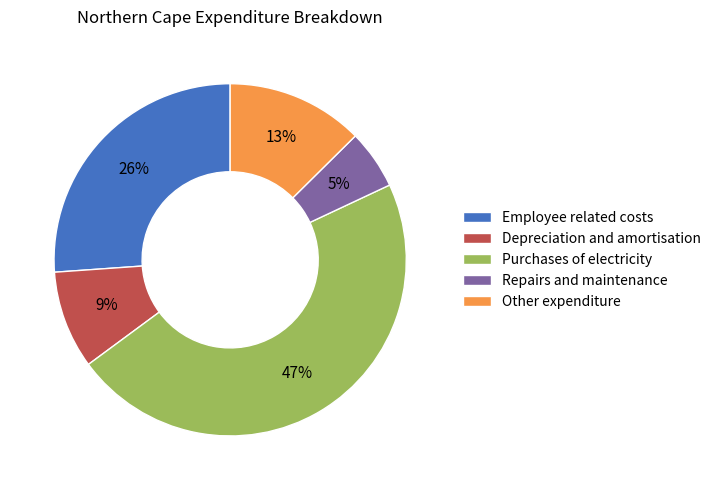

Do Purchases of electricity and Other expenditure together represent more than half of the pie?

Yes